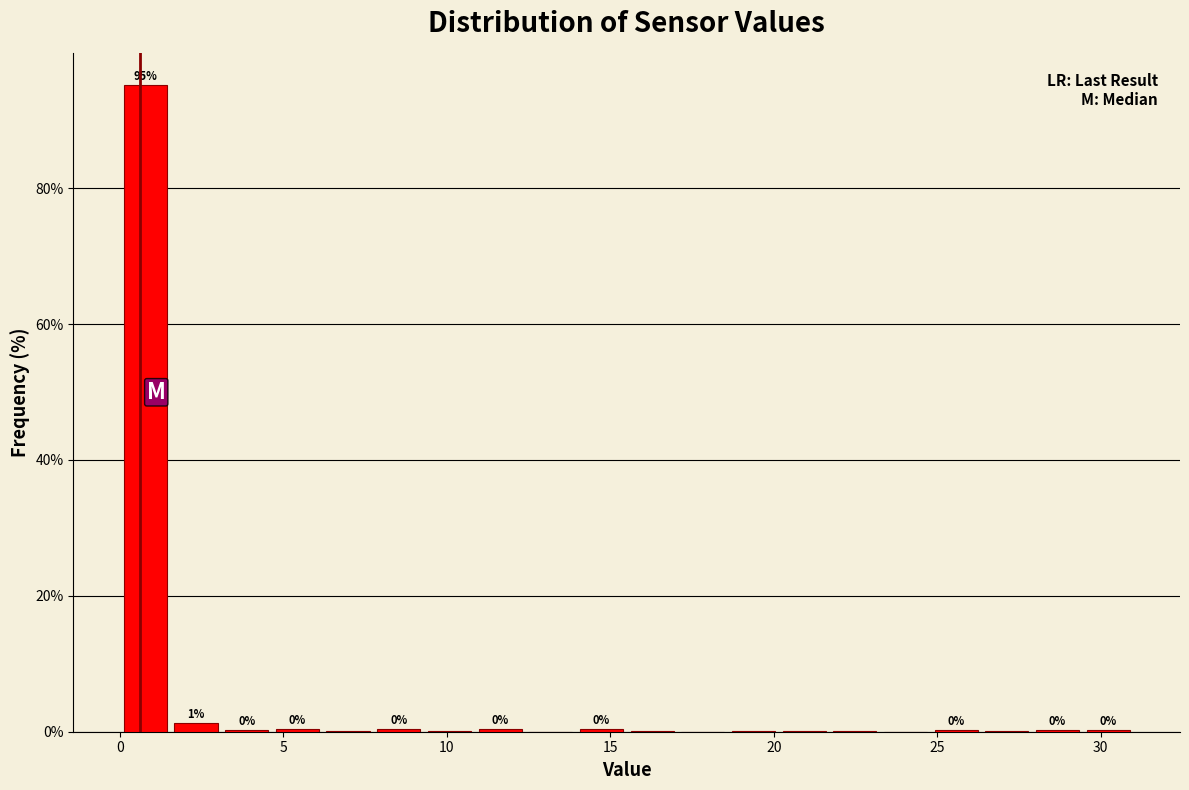

Around what value on the x-axis is the tallest bar? Give the approximate position of its centre, as read against the axis.

1.0